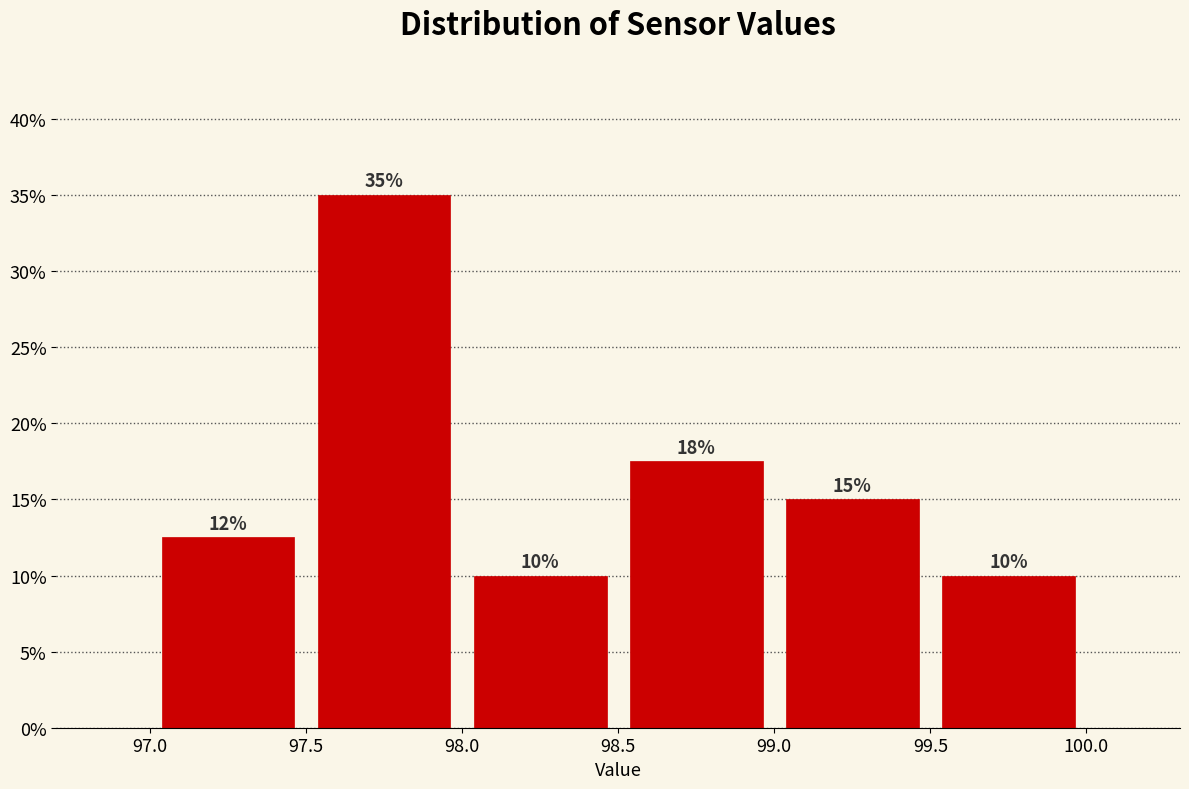

Over which range of the x-axis is the bar tallest?

97.5 to 98.0